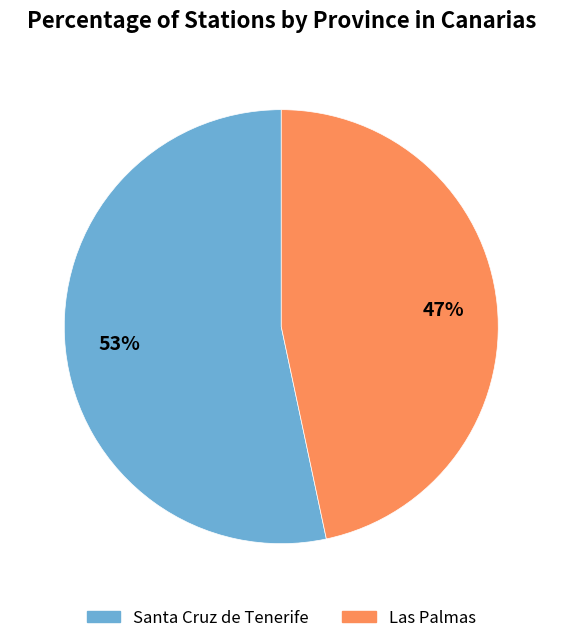

Is it true that Las Palmas is 58% of the pie?

False